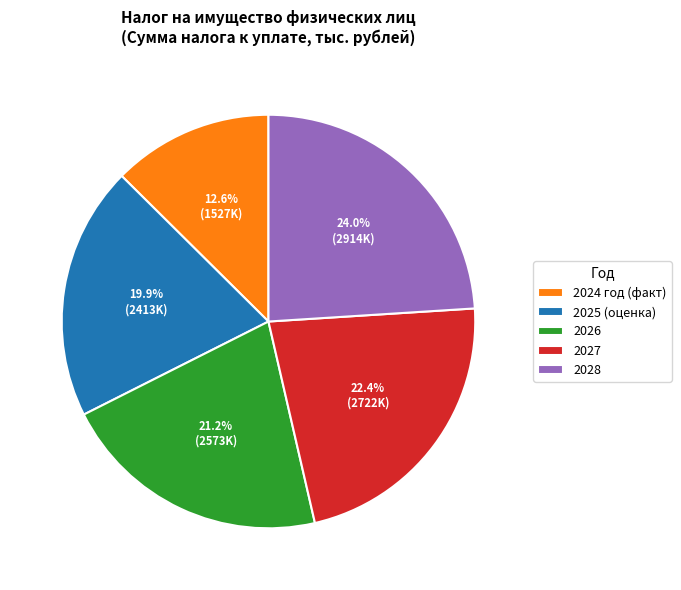

Between 2028 and 2027, which is larger?

2028